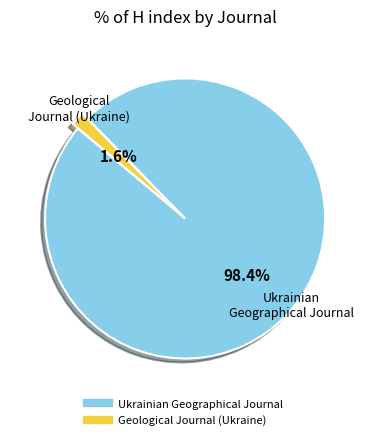

Which category has the smallest portion of the pie?

Geological Journal (Ukraine)